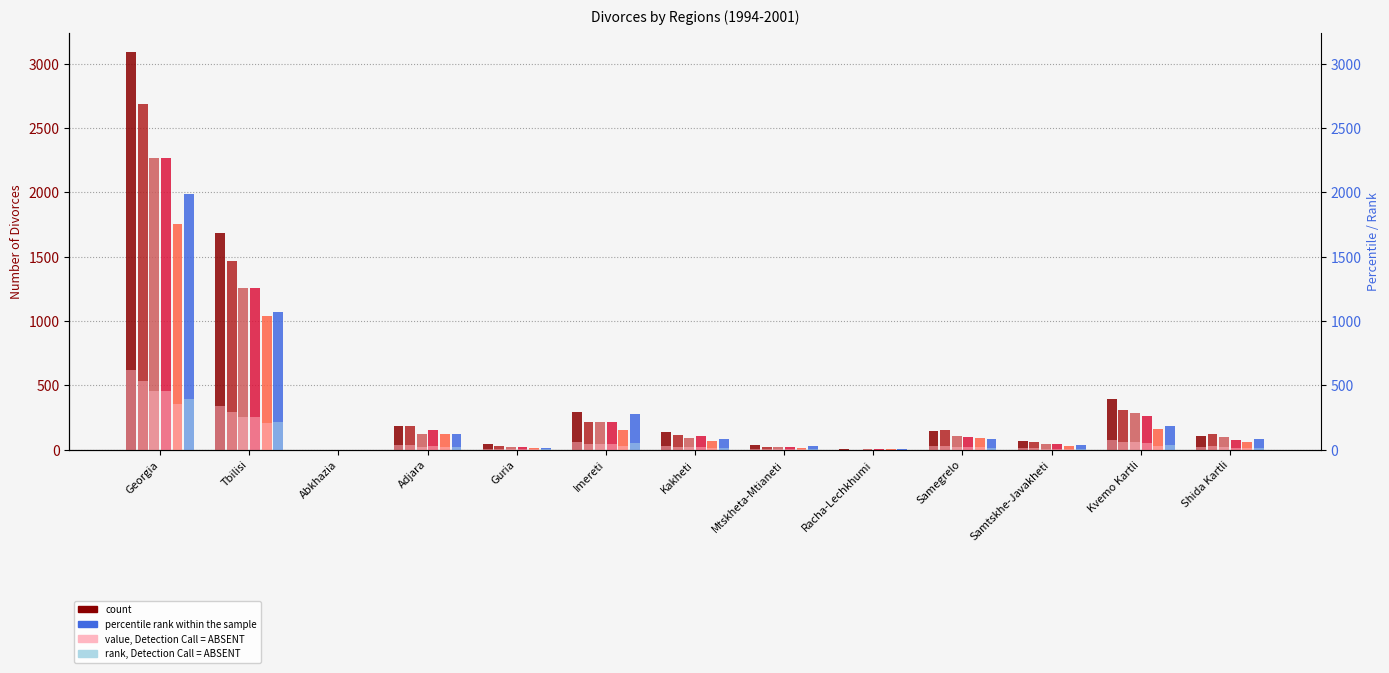

At which category is the sum across all series the highest?

Georgia